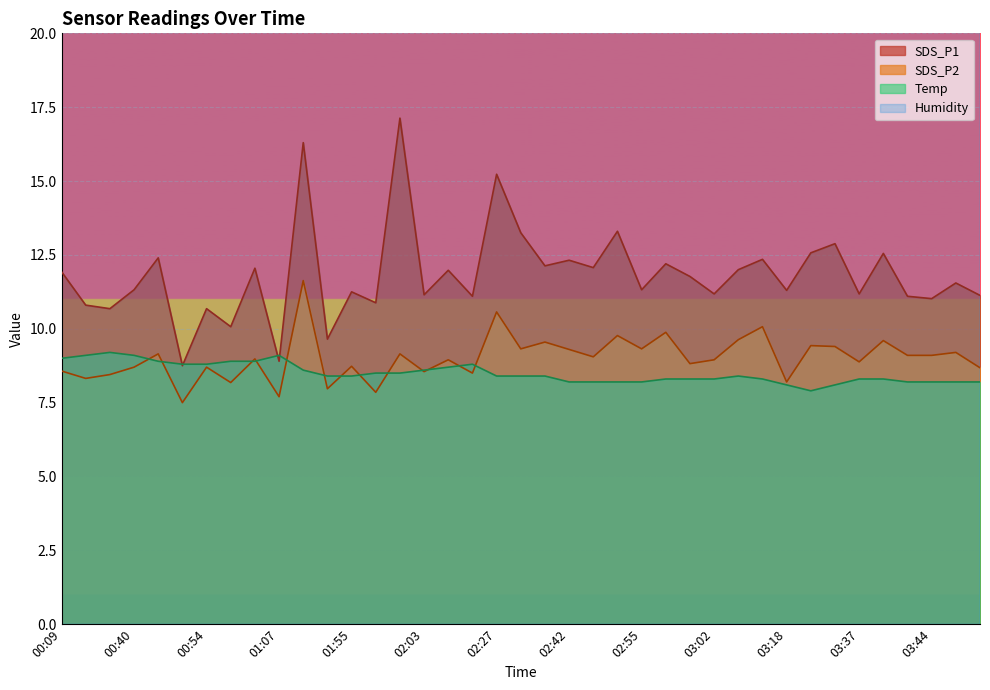

Which has a higher value, 03:49 or 02:55?

02:55